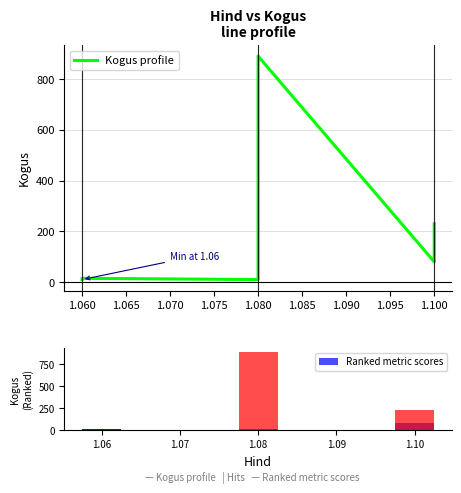

Reading left to right, list all the values displayed in this chart.

Kogus profile: 10	15	10	890	80	230
Ranked metric scores: 10	15	10	890	80	230